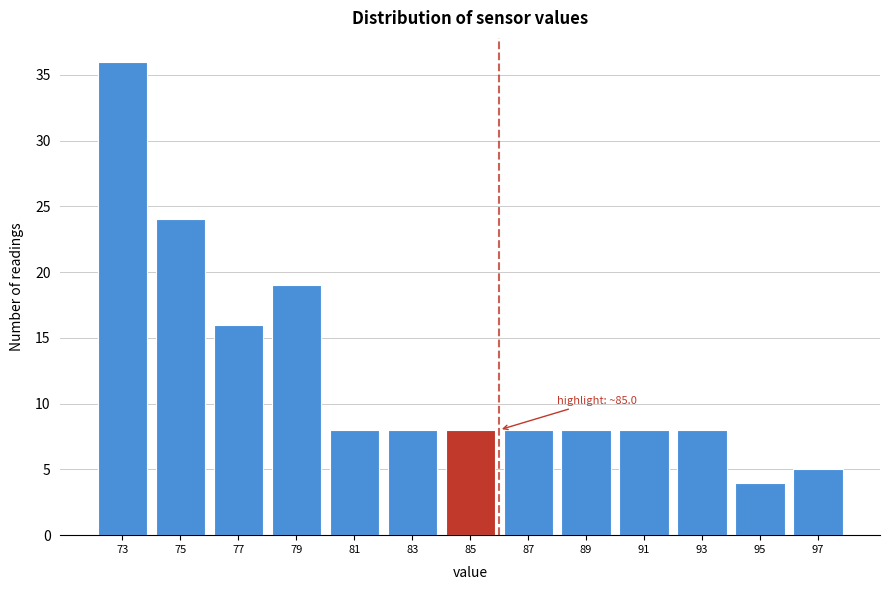

Reading left to right, extract all data points from this chart.

73=36	75=24	77=16	79=19	81=8	83=8	85=8	87=8	89=8	91=8	93=8	95=4	97=5